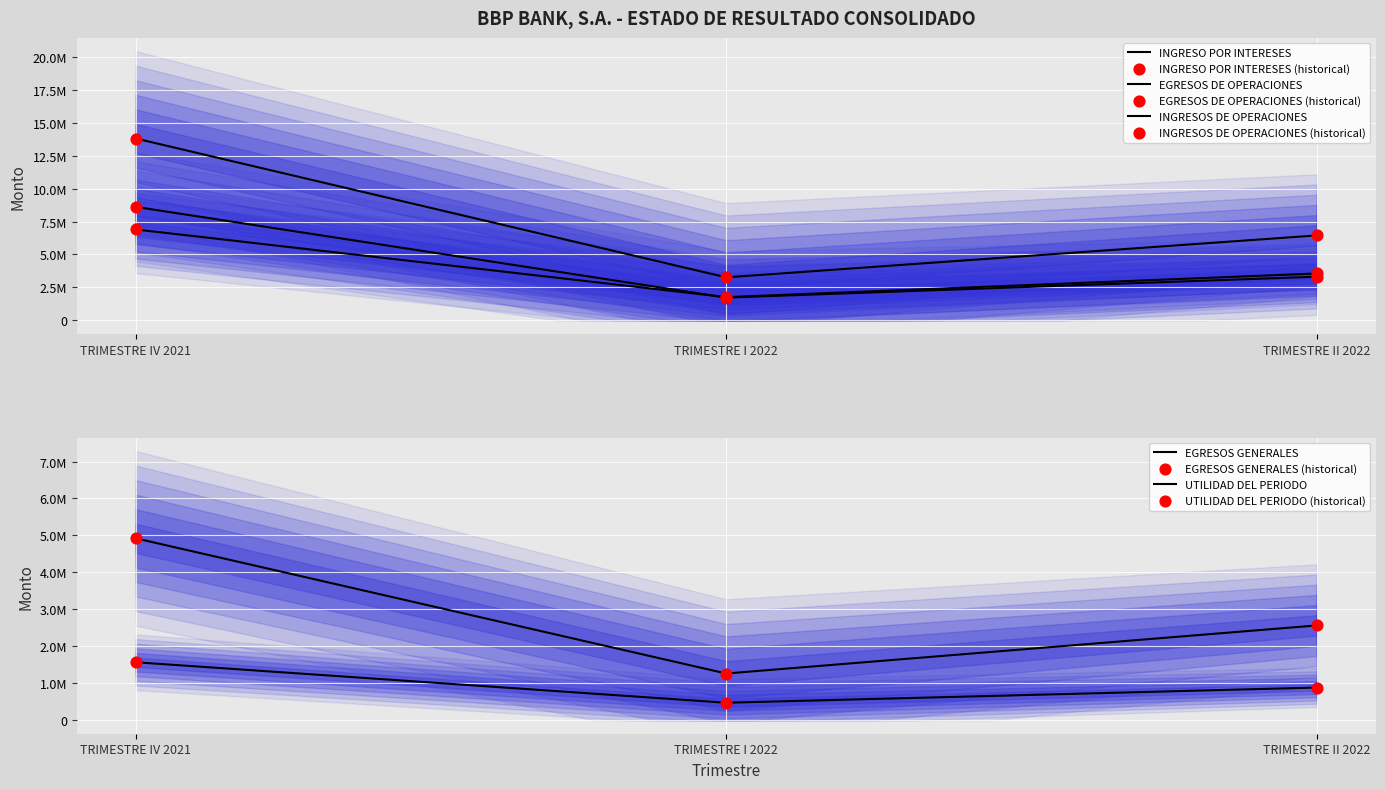

What is the total value across all series at TRIMESTRE IV 2021?

35798055.5